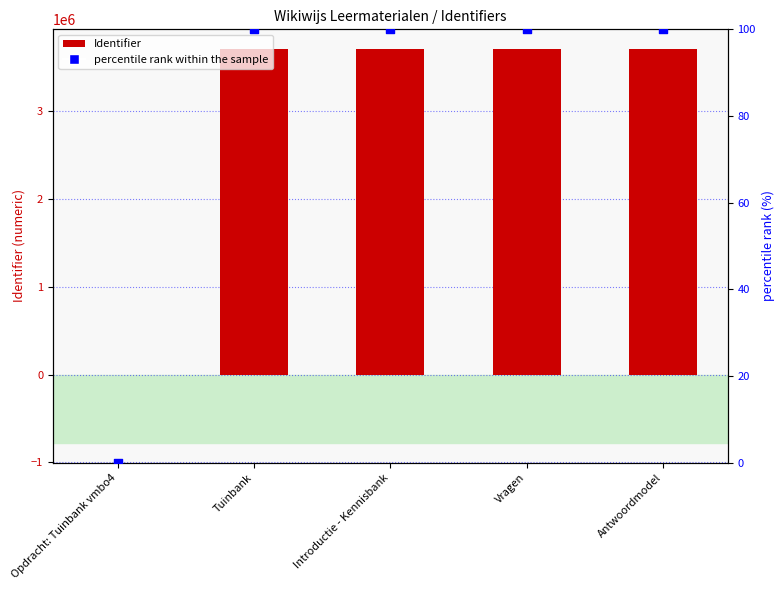

Is the value of Identifier at Vragen greater than the value of percentile rank within the sample at Introductie - Kennisbank?

Yes